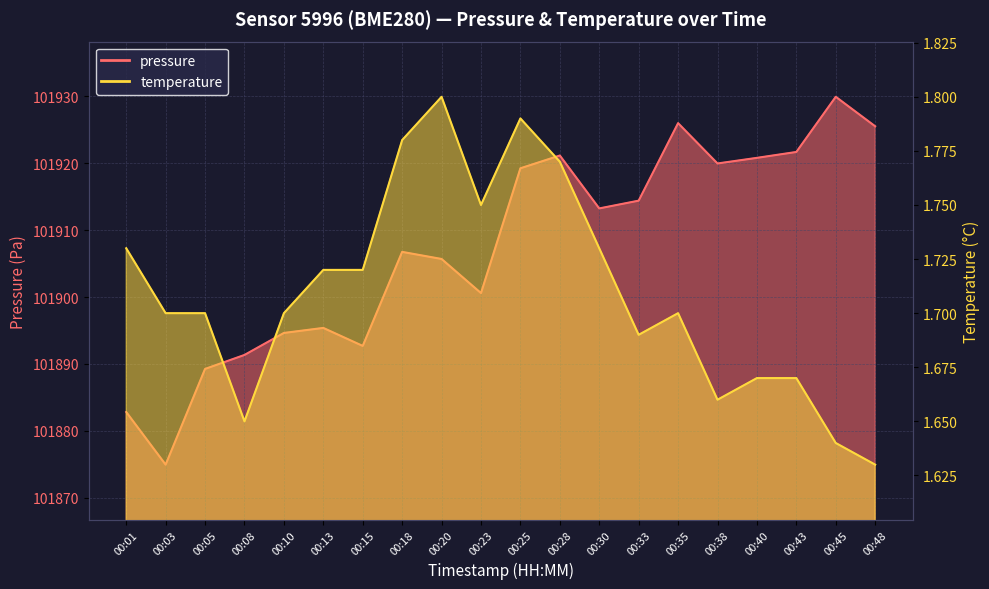

Read the pressure value at 00:25.

101919.2